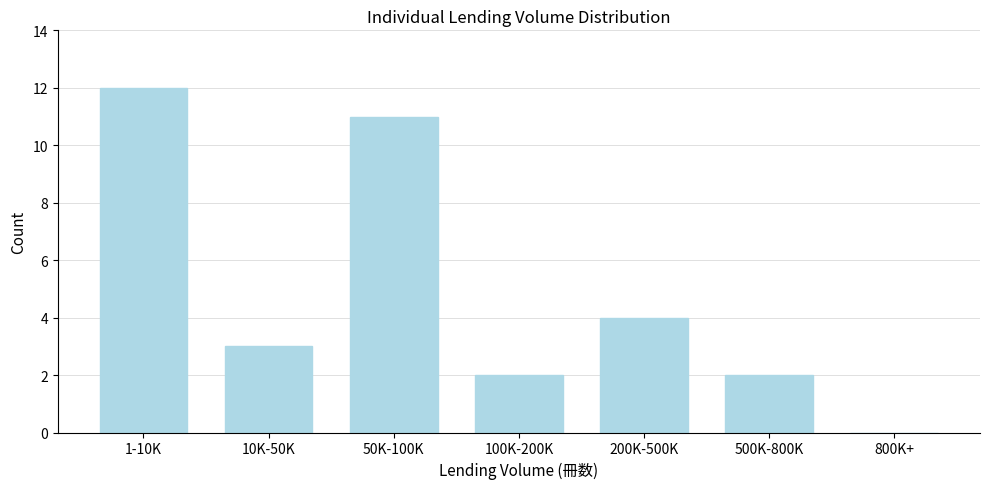

Reading left to right, extract all data points from this chart.

1-10K=12	10K-50K=3	50K-100K=11	100K-200K=2	200K-500K=4	500K-800K=2	800K+=0